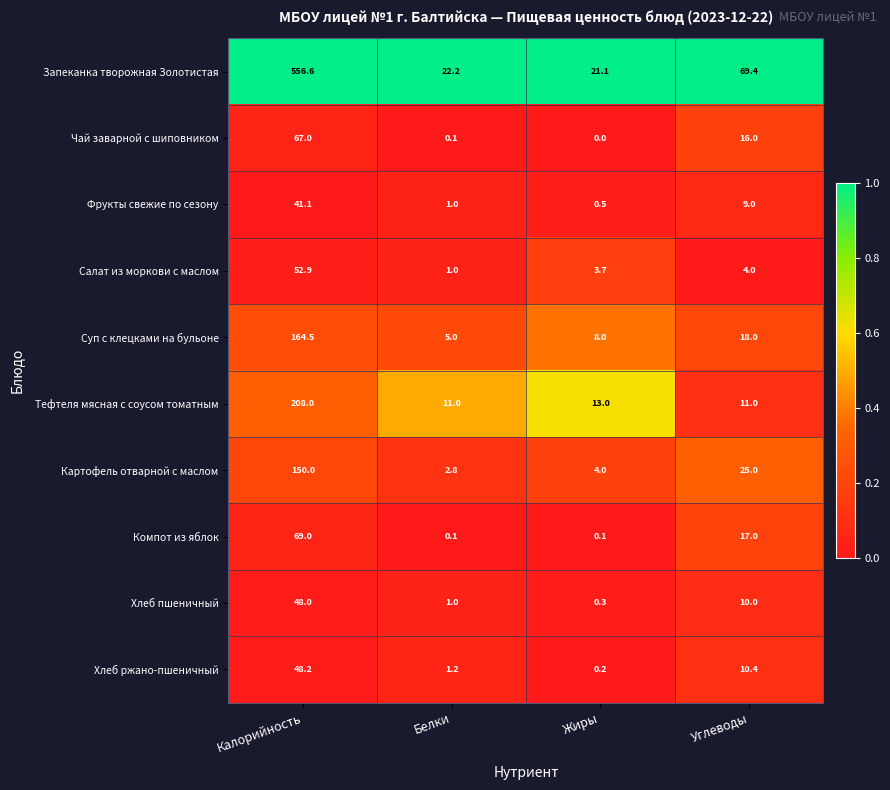

Which series has the widest spread of values?

Запеканка творожная Золотистая